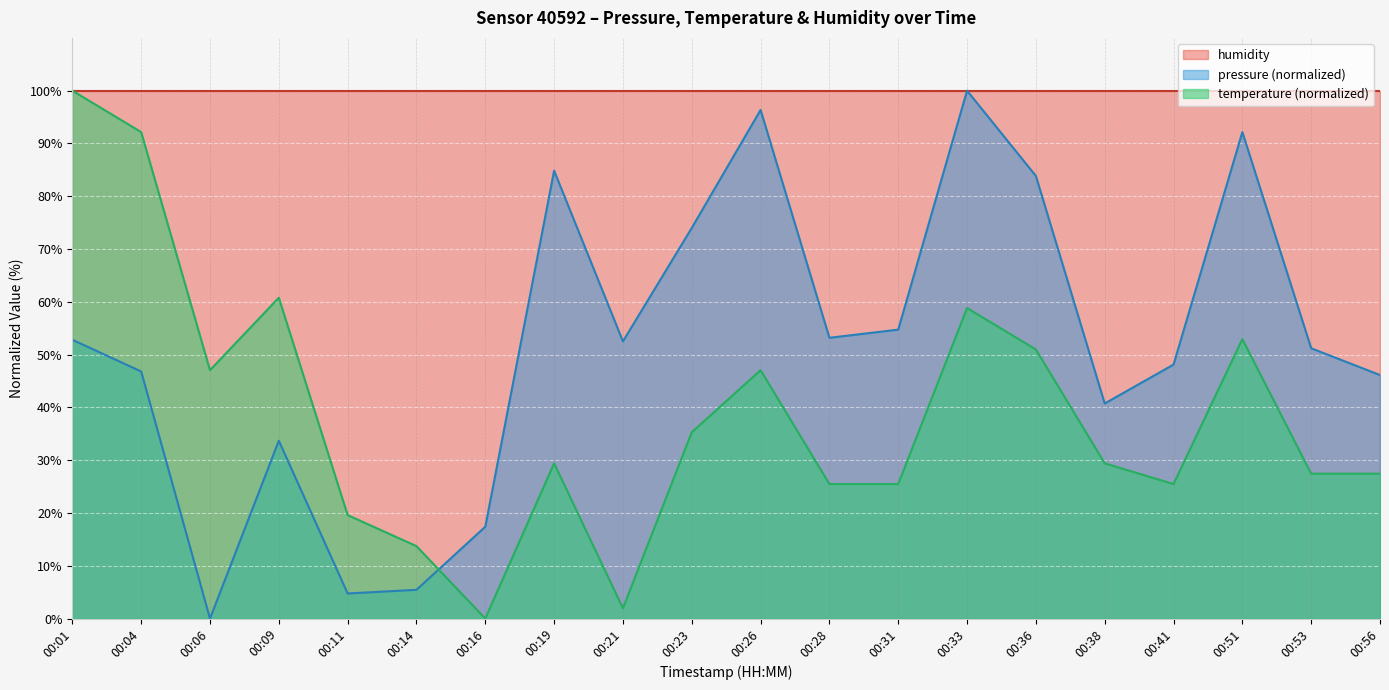

What is the difference between the highest and lowest values at 00:16?

100.0